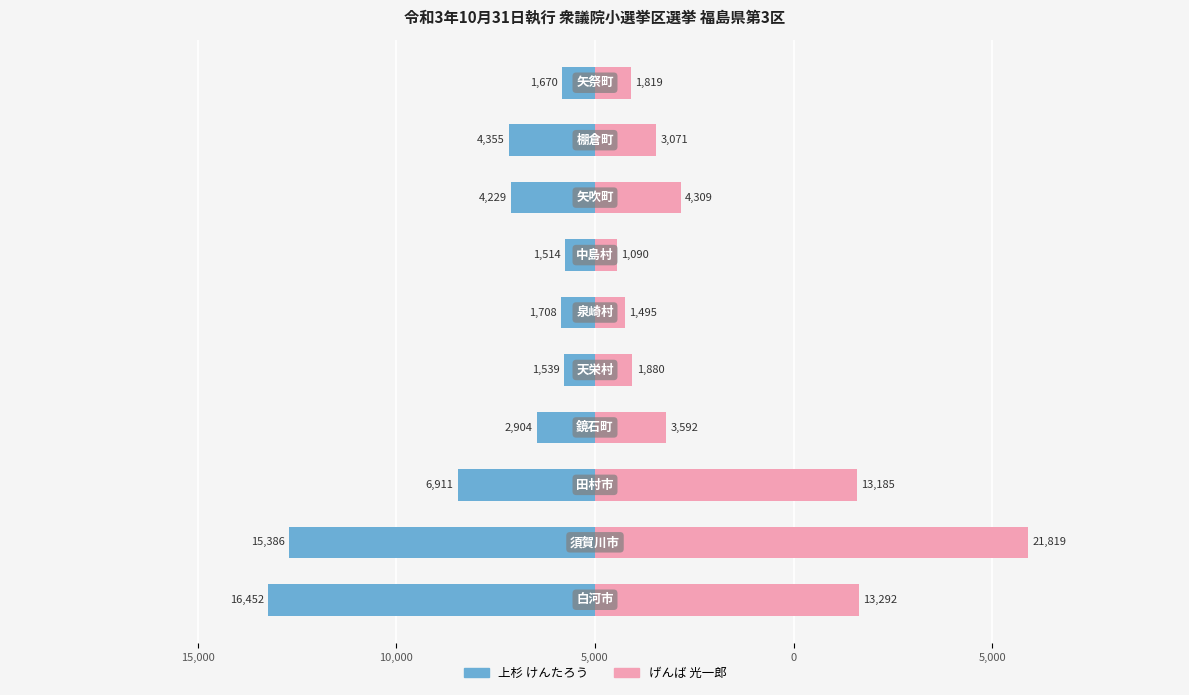

How many series are shown in this chart?

2